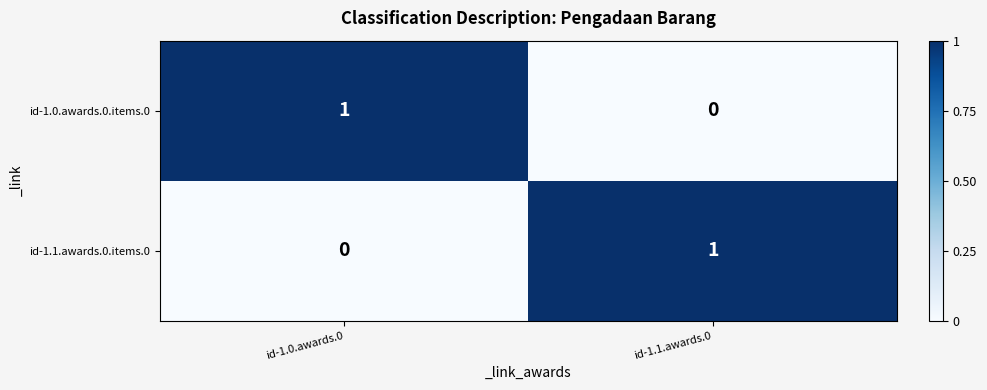

List the labels in order of id-1.1.awards.0.items.0 value, largest first.

id-1.1.awards.0, id-1.0.awards.0